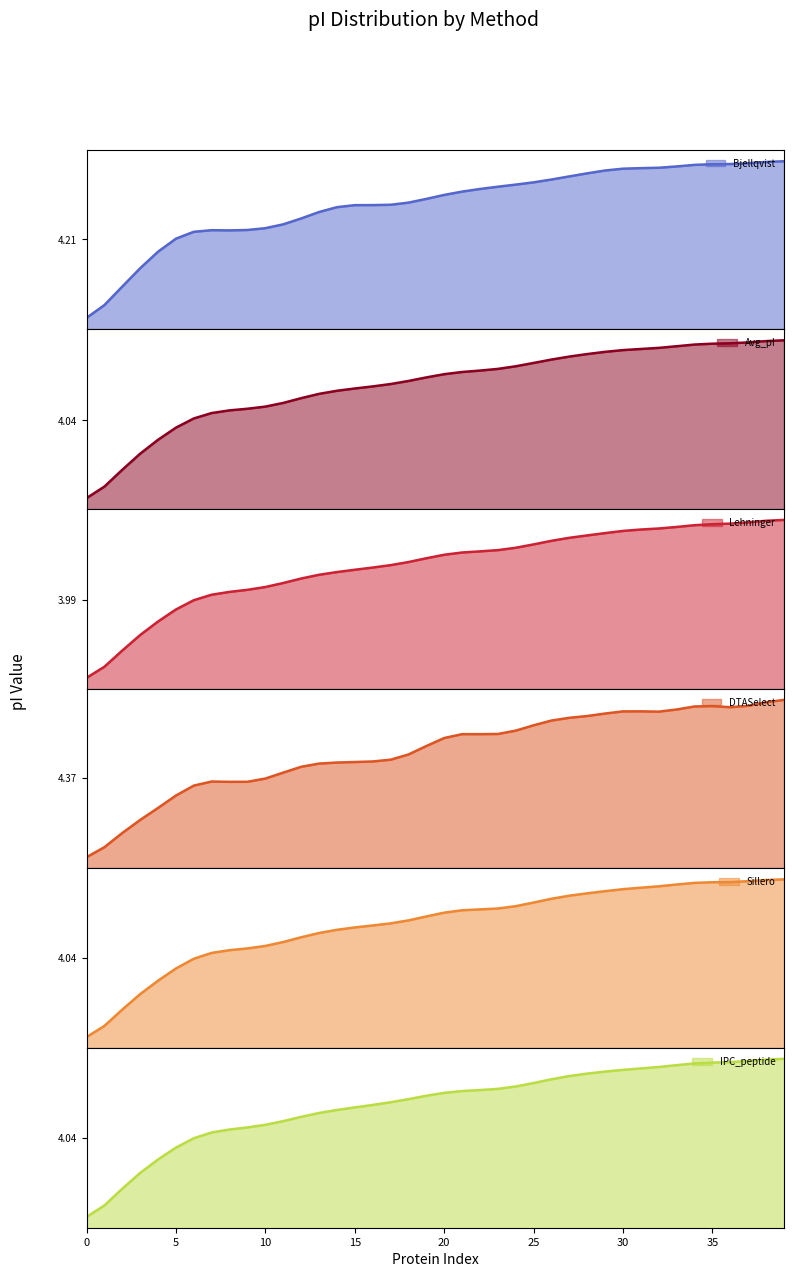

What is the sum of all Avg_pI values?

168.0